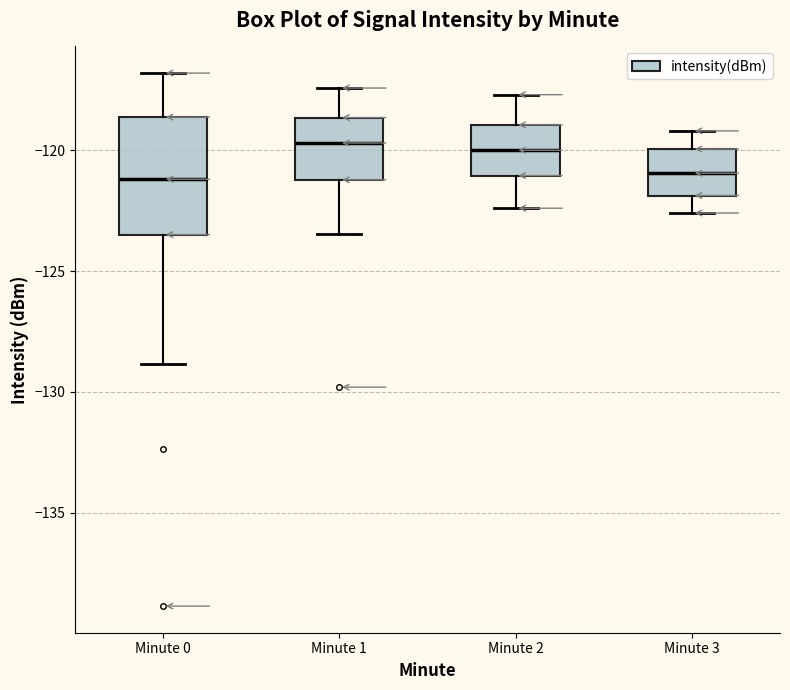

Which box is the tallest, from its lower edge to its upper edge?

Minute 0